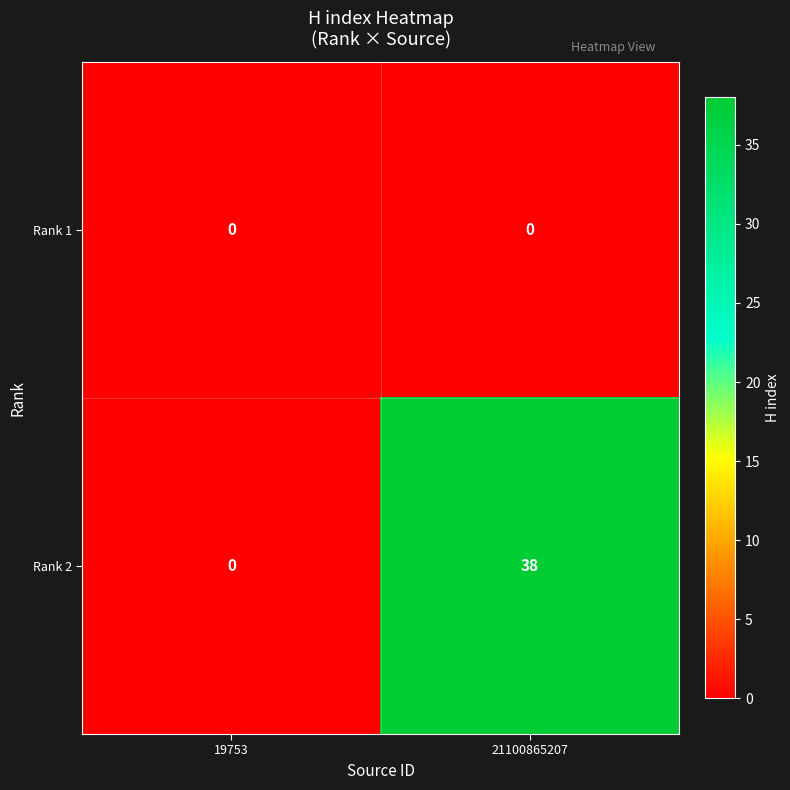

What is the maximum value shown in the chart?

38